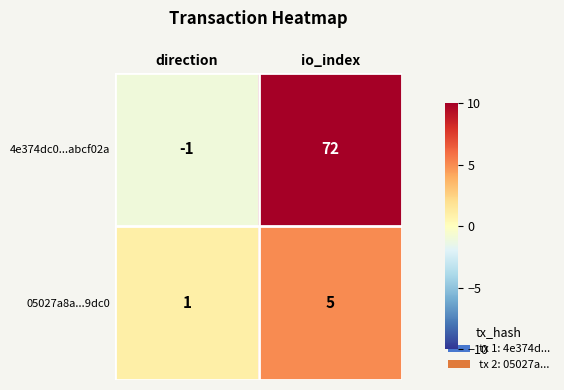

Reading left to right, list all the values displayed in this chart.

4e374dc0...abcf02a: direction=-1	io_index=72
05027a8a...9dc0: direction=1	io_index=5